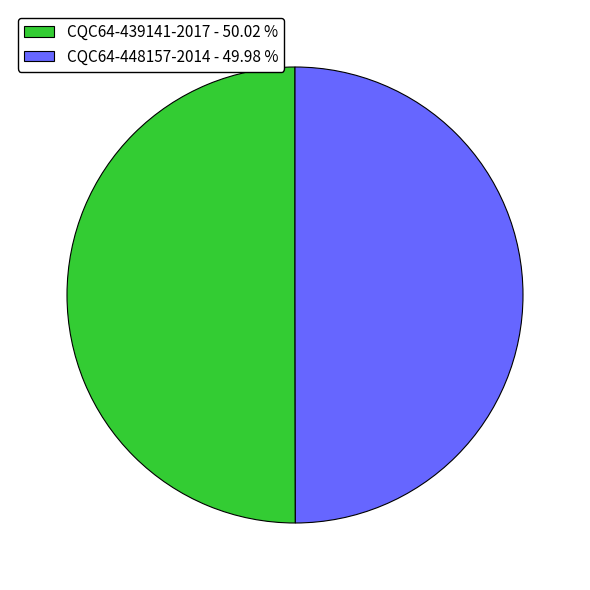

Is it true that CQC64-448157-2014 is 50% of the pie?

True